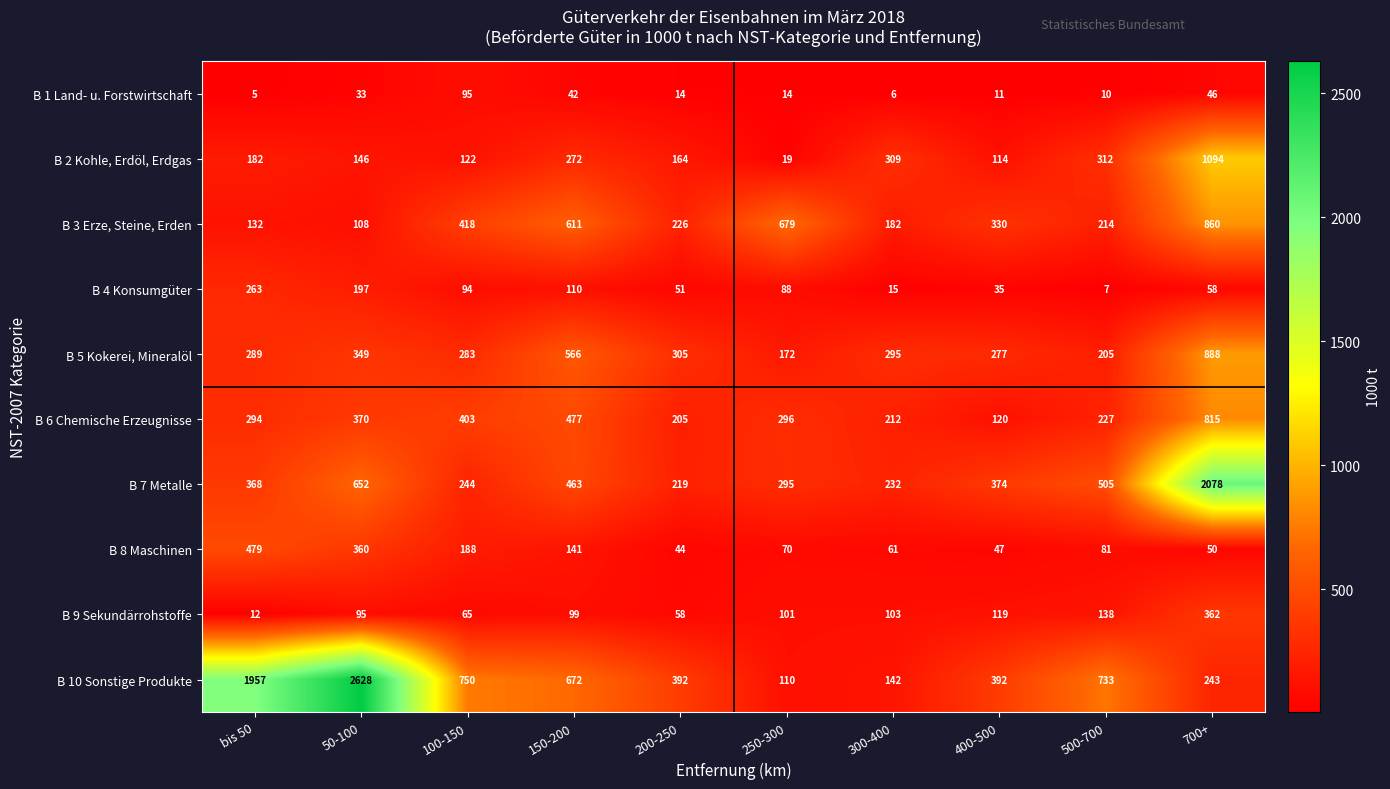

Which series has the widest spread of values?

B 10 Sonstige Produkte